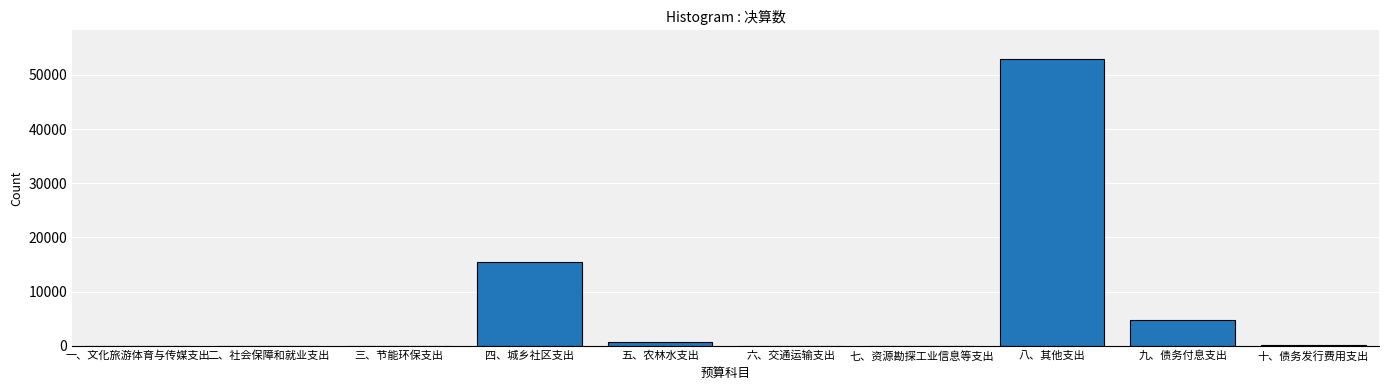

What is the sum of all values?

73751